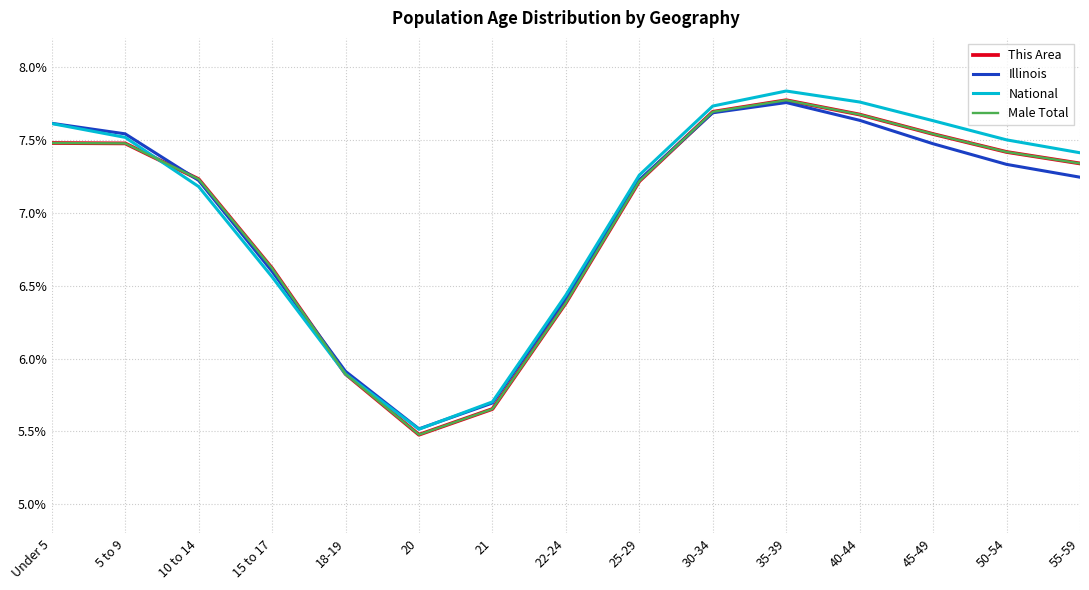

Which has a higher value, 21 or 20?

21